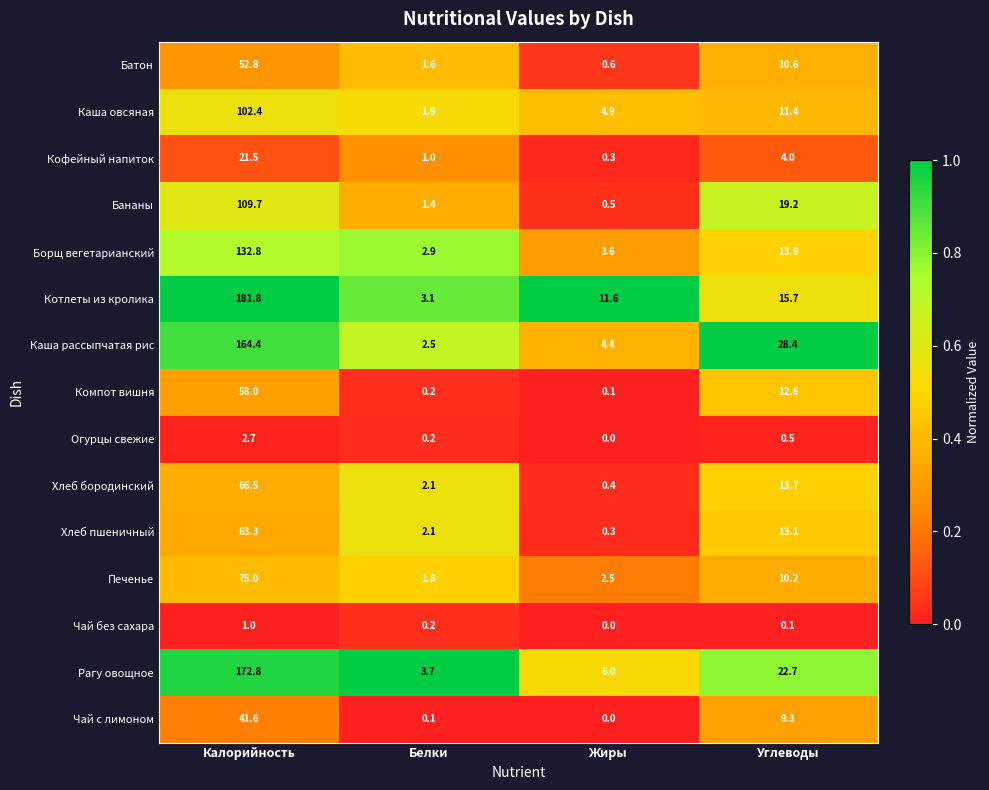

Which label corresponds to the largest value in the chart?

Калорийность